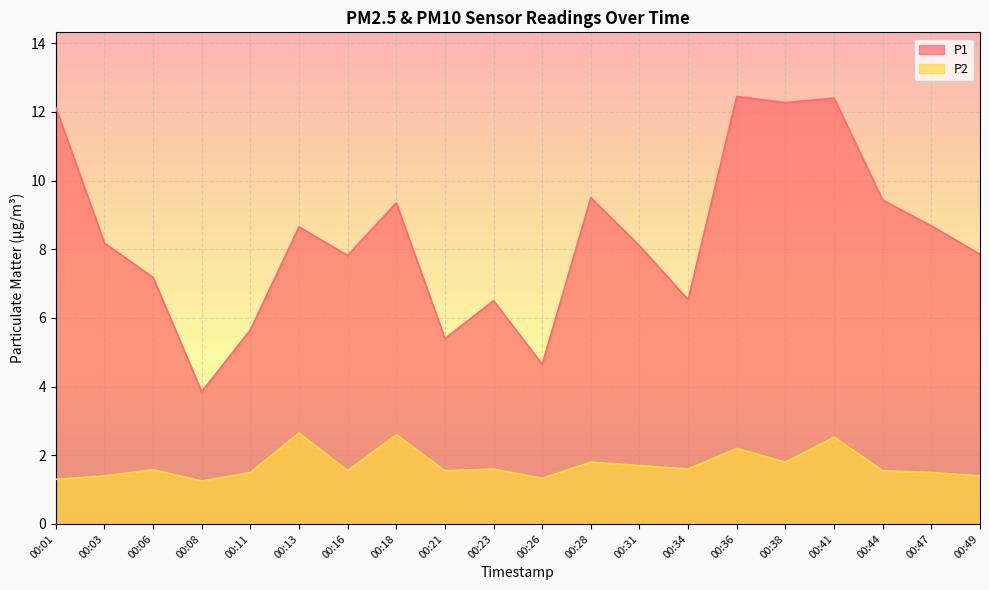

The P2 series shows 1.0 at 00:31. True or false?

False